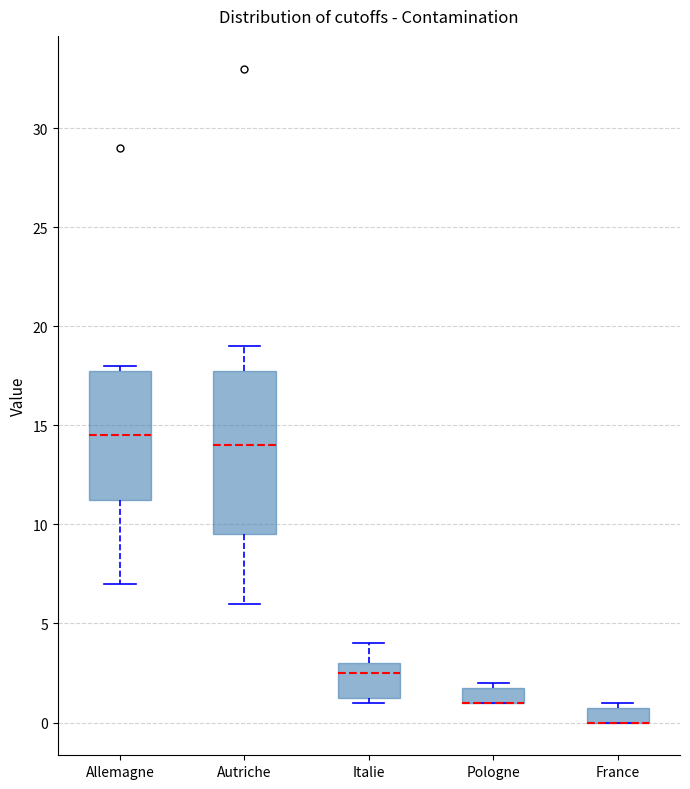

Reading left to right, read every box against the y-axis: the position of its median line, the range the box covers, and the ends of its whiskers. The values are not printed on the chart, so give them approximately, as read against the axis.

Allemagne: median 14.5, box 11.5 to 18.0, whiskers 7.0 to 18.0 (just above the box's upper edge)
Autriche: median 14.0, box 9.5 to 18.0, whiskers 6.0 to 19.0
Italie: median 2.5, box 1.5 to 3.0, whiskers 1.0 to 4.0
Pologne: median 1.0 (drawn on the box's lower edge), box 1.0 to 2.0, whiskers 1.0 to 2.0 (just above the box's upper edge)
France: median 0.0 (drawn on the box's lower edge), box 0.0 to 1.0, whiskers 0.0 to 1.0 (just above the box's upper edge)